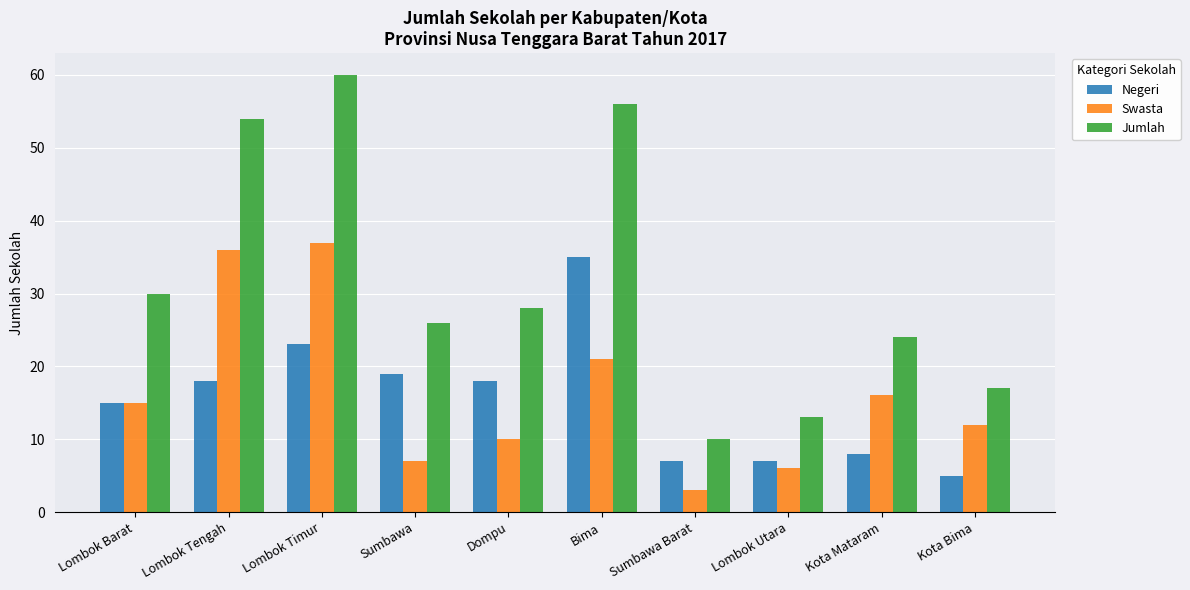

Which category has the highest value in the Swasta series?

Lombok Timur